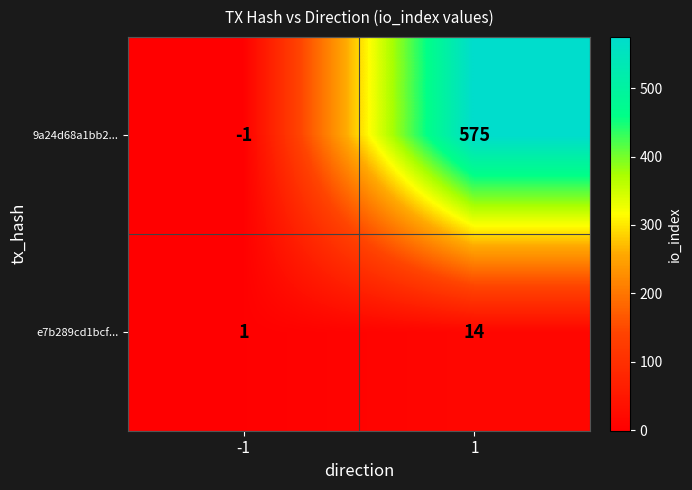

What is the sum of the e7b289cd1bcf... values at 1 and -1?

15